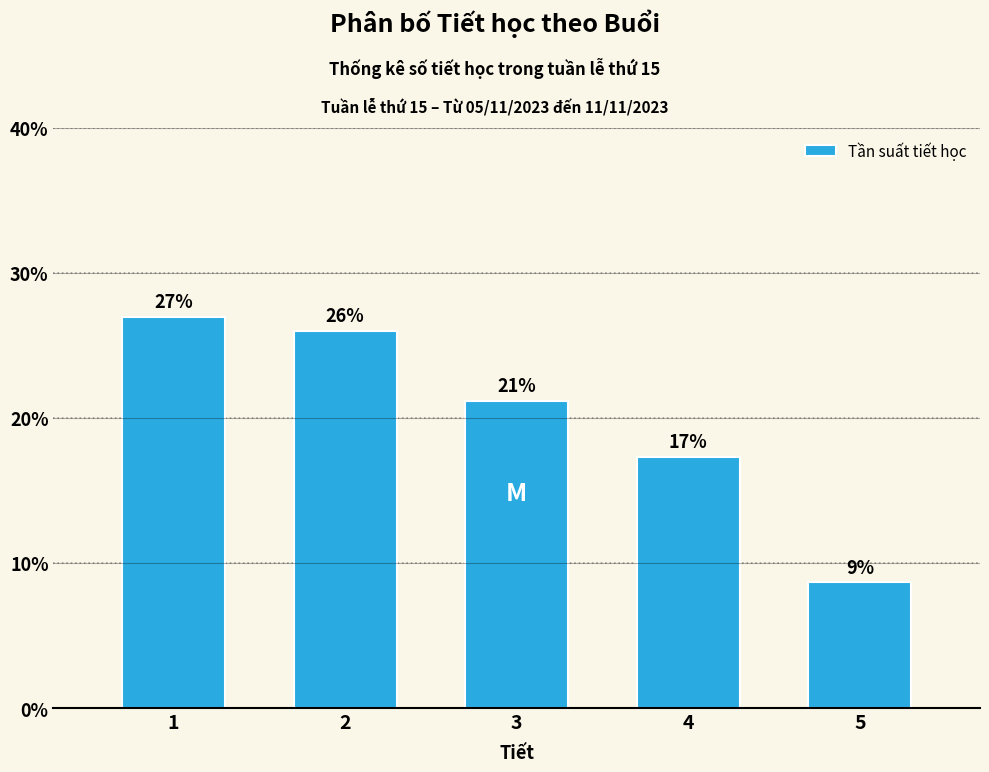

Does the chart contain any negative values?

No